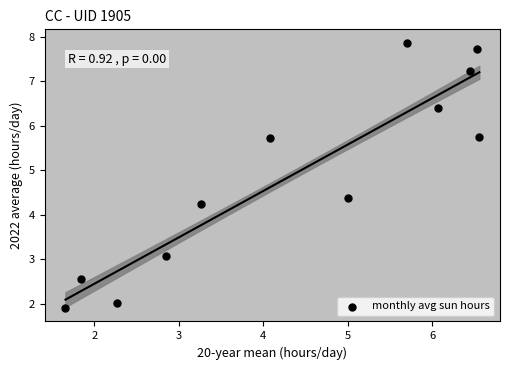

What is the range of X values (max minus min)?

4.9